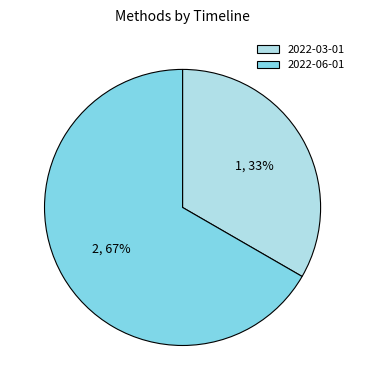

How many slices are in this pie chart?

2